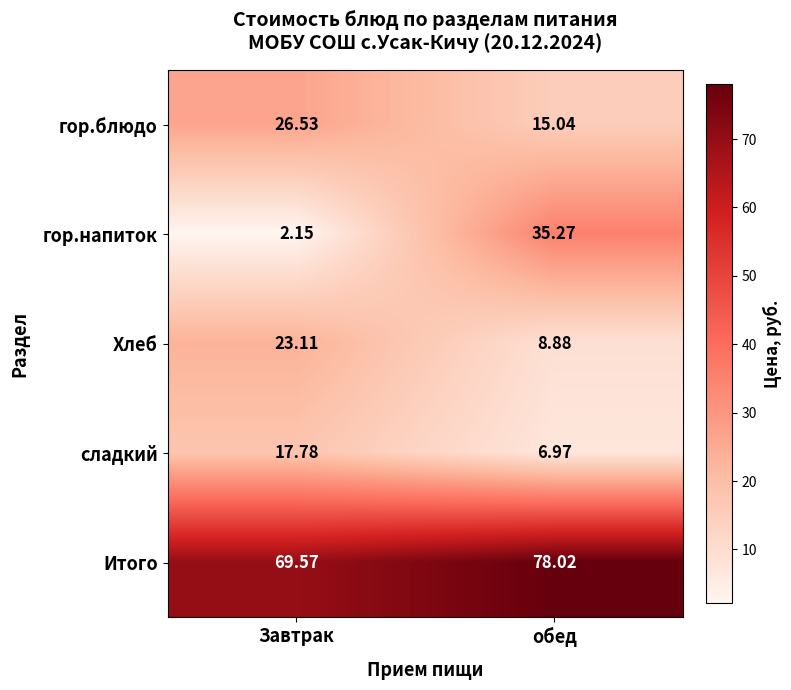

Rank the series by their maximum value, from highest to lowest.

Итого, гор.напиток, гор.блюдо, Хлеб, сладкий